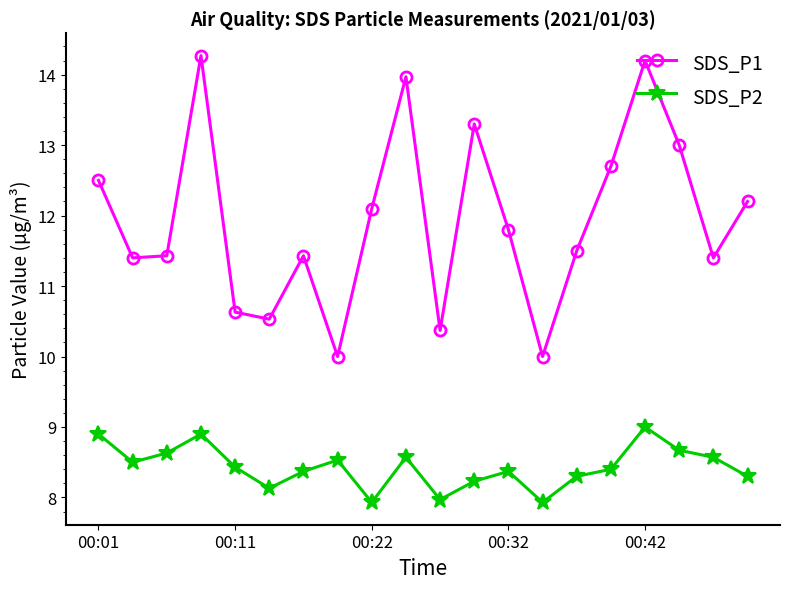

True or false: SDS_P2 and SDS_P1 intersect in this chart.

False